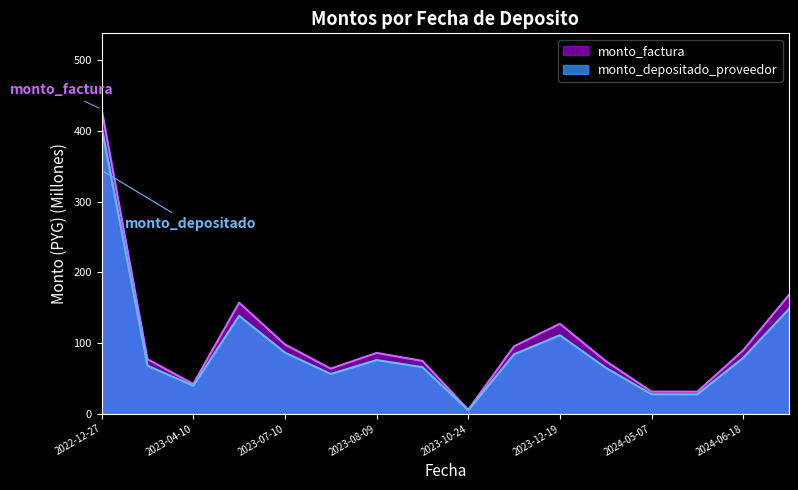

True or false: monto_factura and monto_depositado_proveedor intersect in this chart.

False